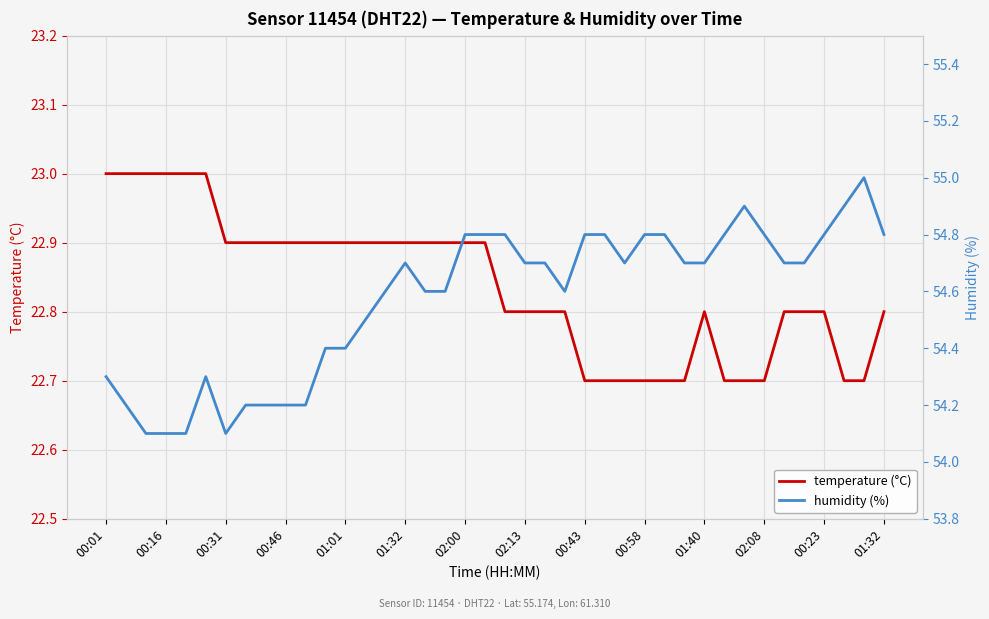

True or false: temperature (°C) and humidity (%) cross at least once.

False